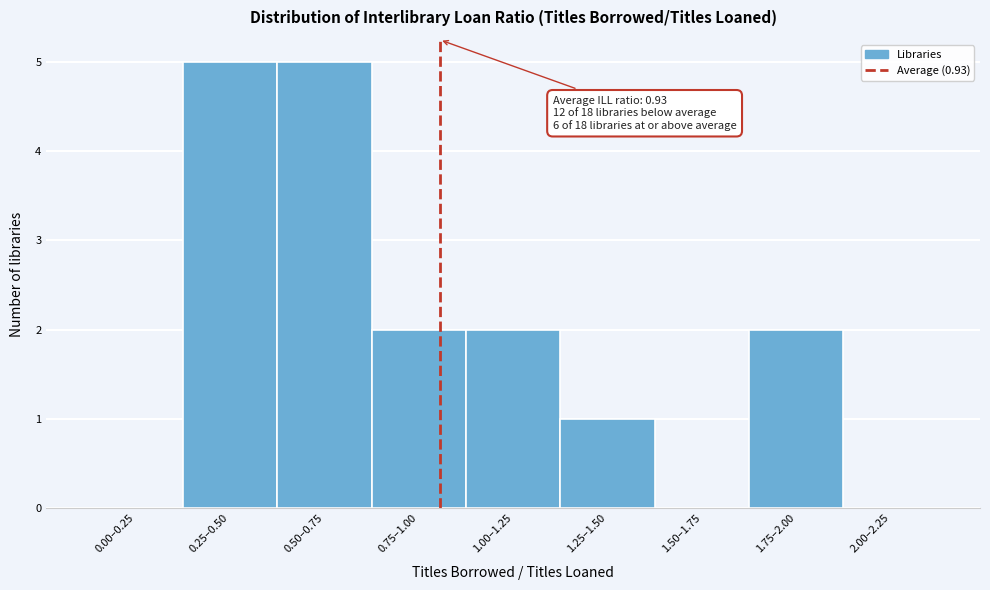

Reading left to right, list all the values displayed in this chart.

0.00–0.25=0	0.25–0.50=5	0.50–0.75=5	0.75–1.00=2	1.00–1.25=2	1.25–1.50=1	1.50–1.75=0	1.75–2.00=2	2.00–2.25=0